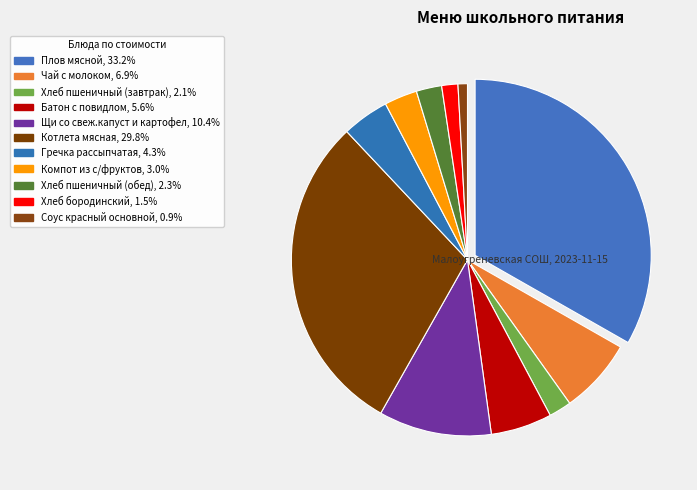

How many slices are in this pie chart?

11